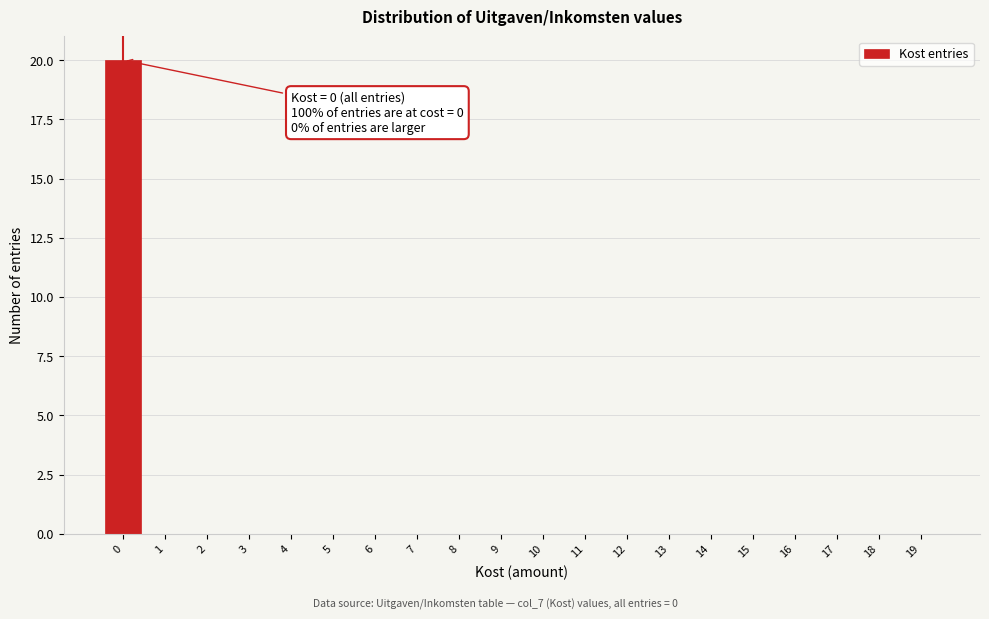

Over which range of the x-axis is the bar tallest?

-0.5 to 0.5